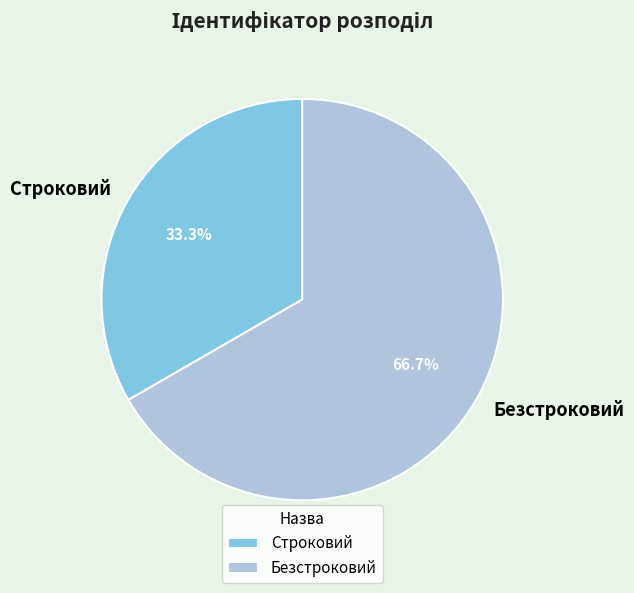

Is the sum of Безстроковий and Строковий greater than half?

Yes